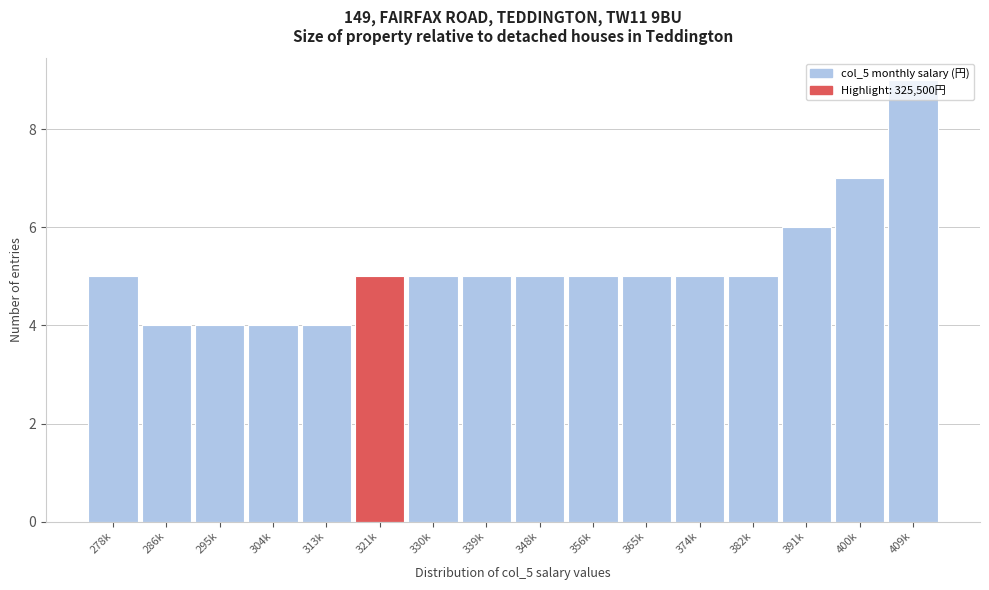

What value does the data have at 286k?

4